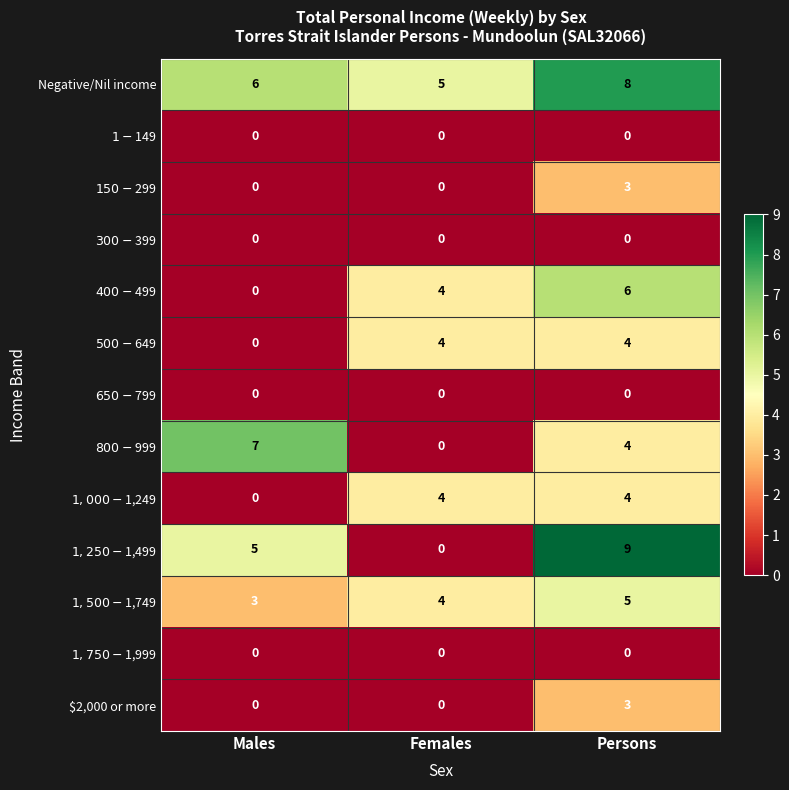

Which label corresponds to the largest value in the chart?

Persons